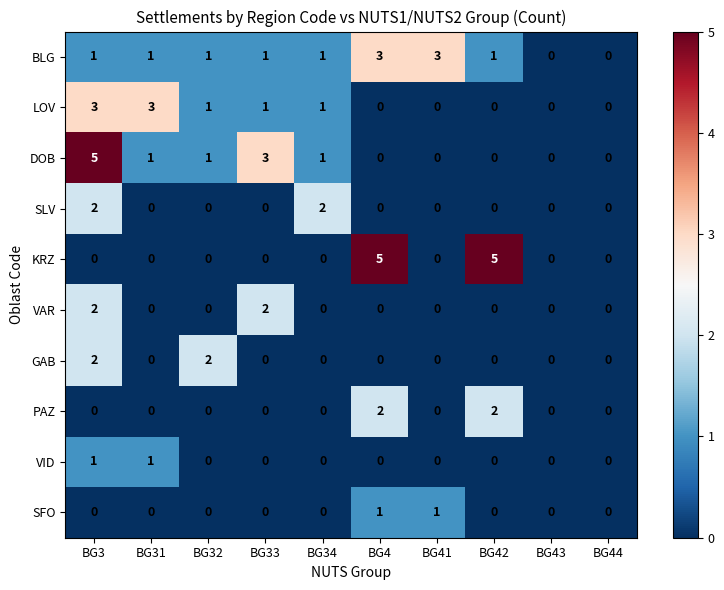

The GAB series shows 1 at BG34. True or false?

False